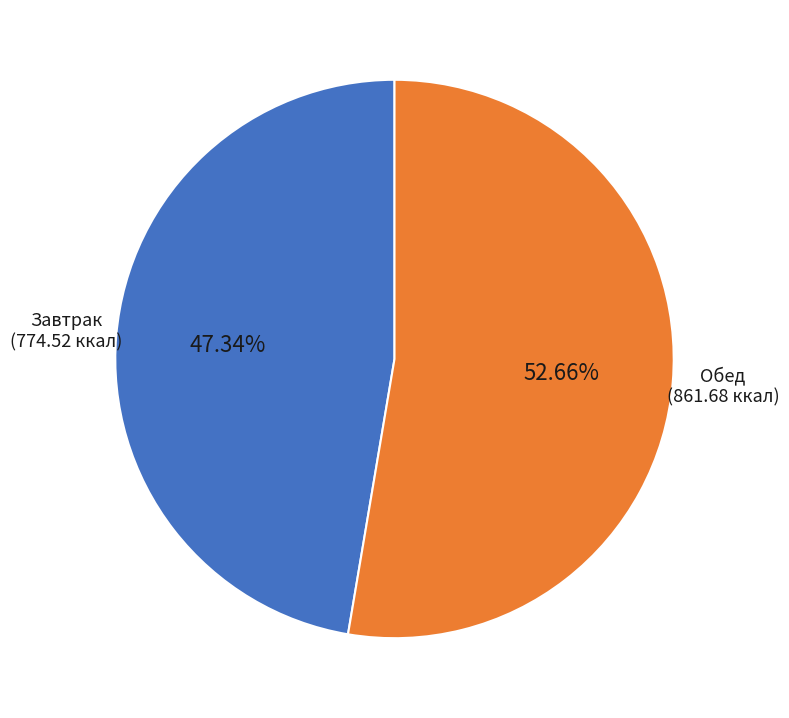

What is the largest slice in the pie chart?

Обед